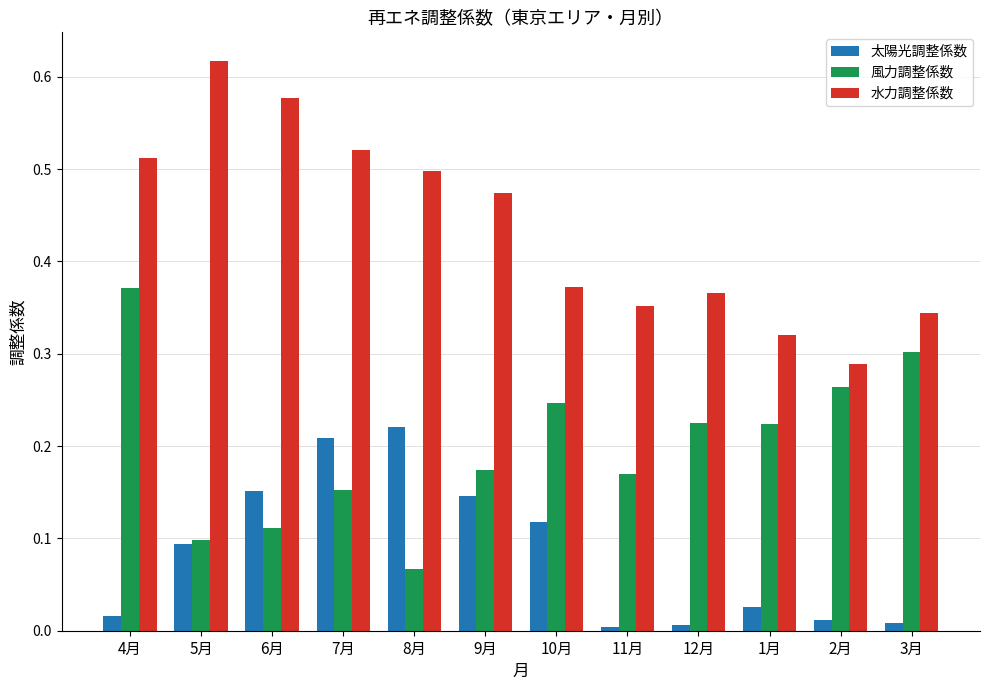

Which series changed the most between 6月 and 1月?

水力調整係数